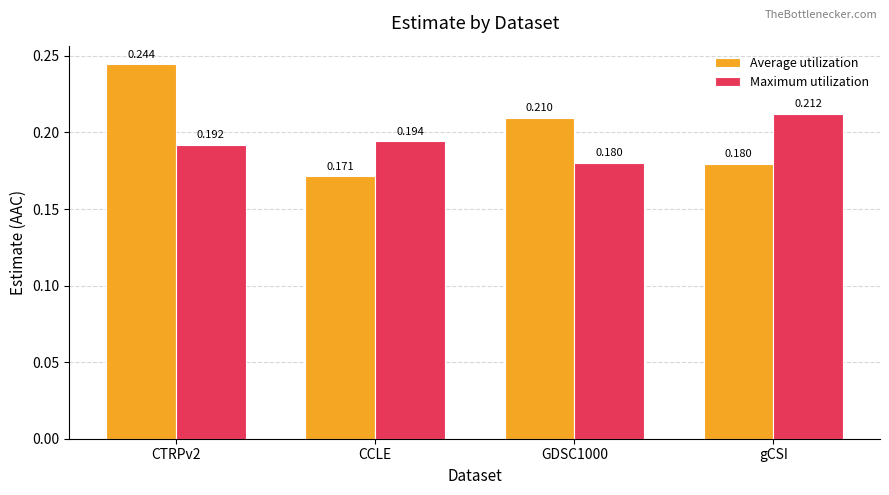

Where is Maximum utilization nearest to the value 0?

GDSC1000